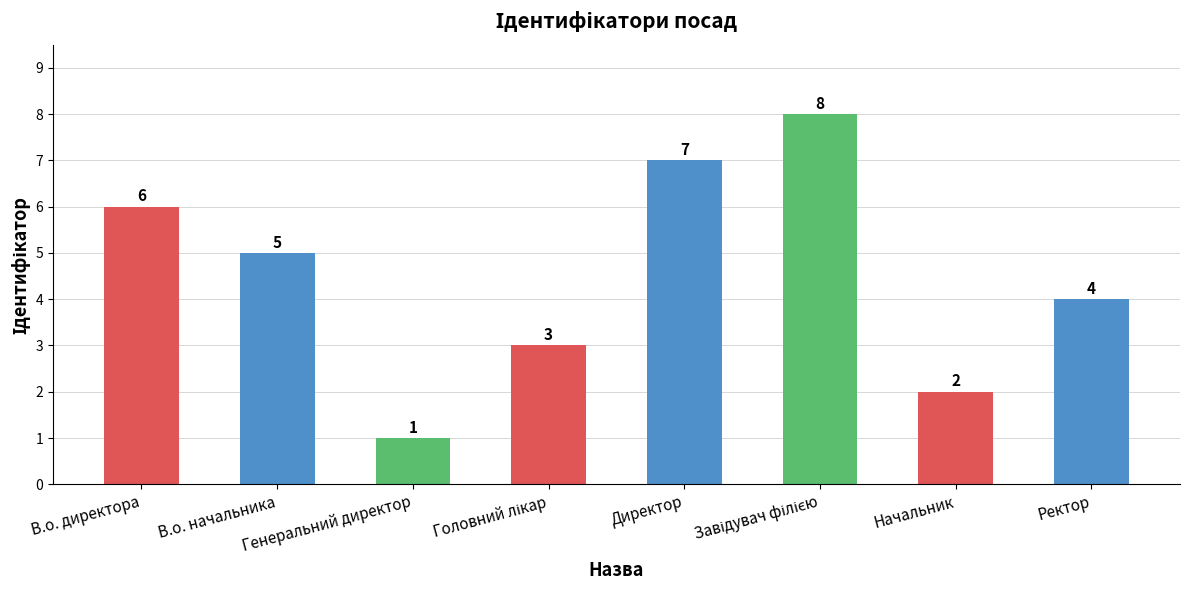

What is the value of the 3rd bar from the left?

1